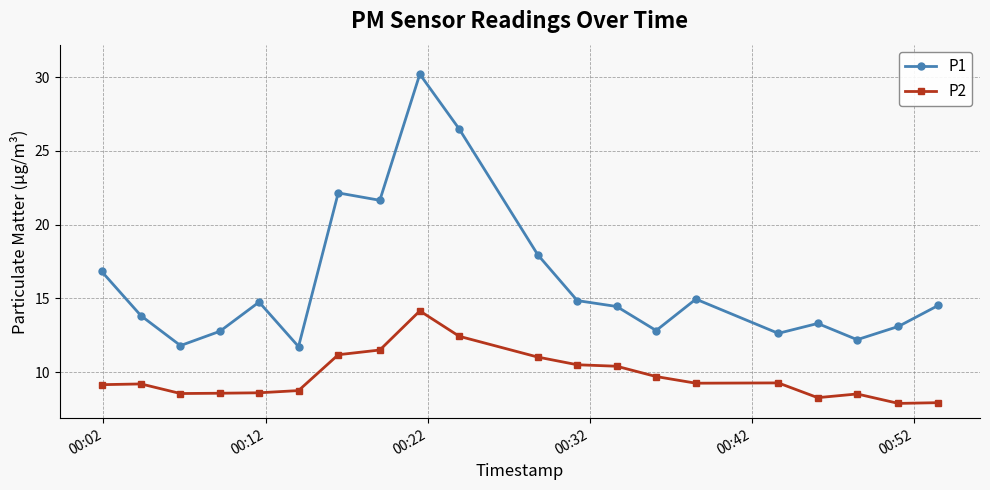

What is the value of the P2 point at the 8th from the left?

11.5